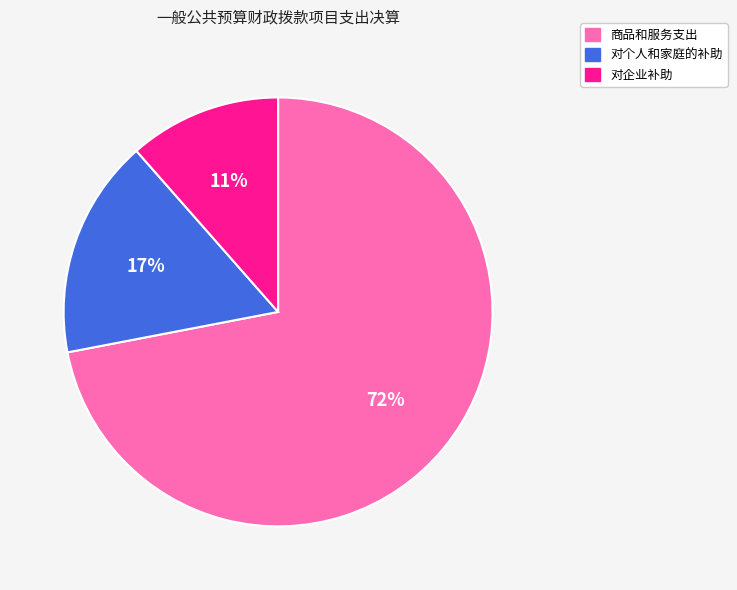

To the nearest percent, what portion does 商品和服务支出 represent?

72%